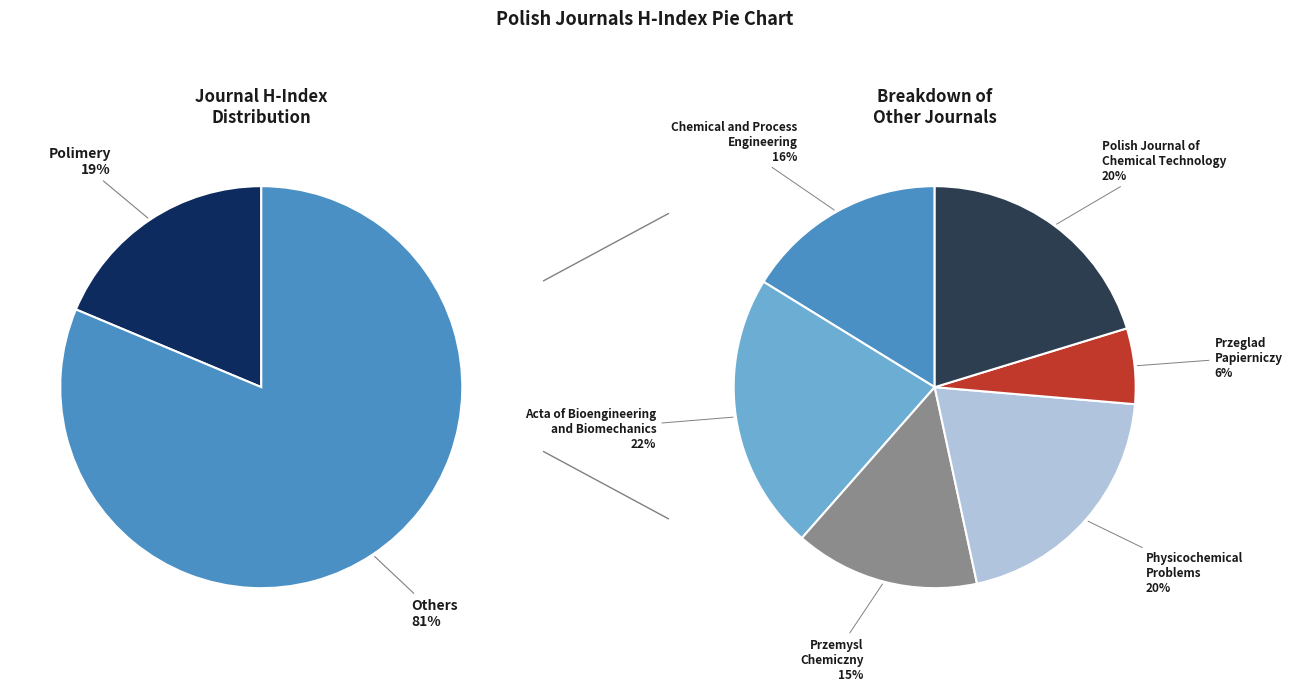

To the nearest percent, what percentage of the pie is Polimery?

19%